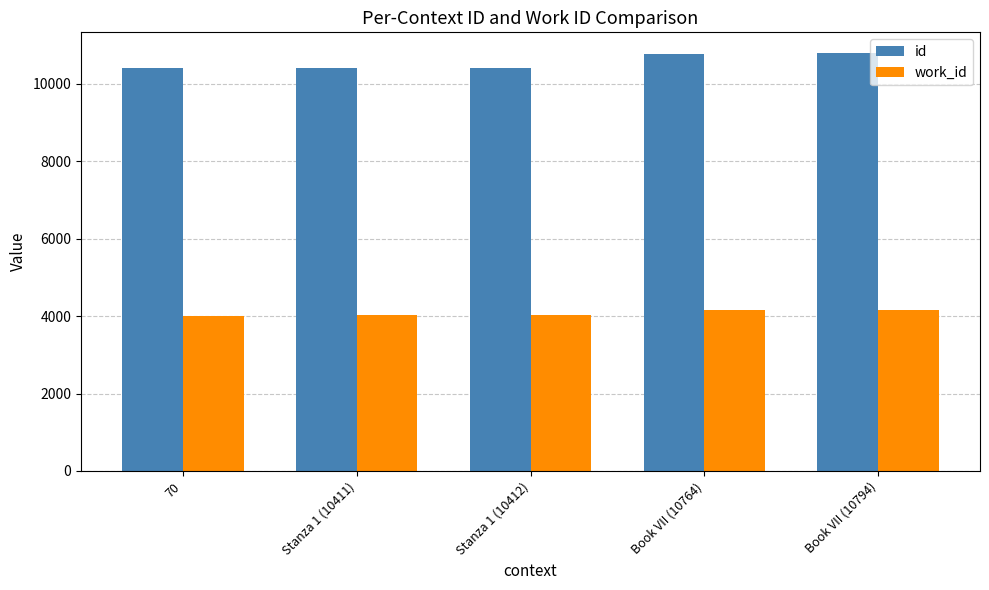

At Book VII (10764), list the series in order from largest to smallest.

id, work_id